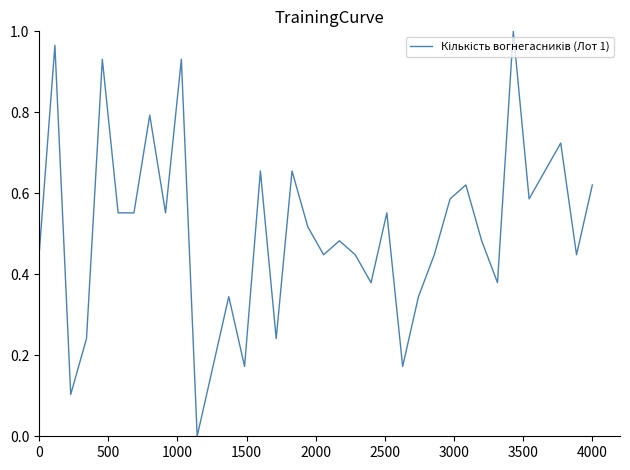

True or false: there are more than 1 points higher than both neighbors.

True